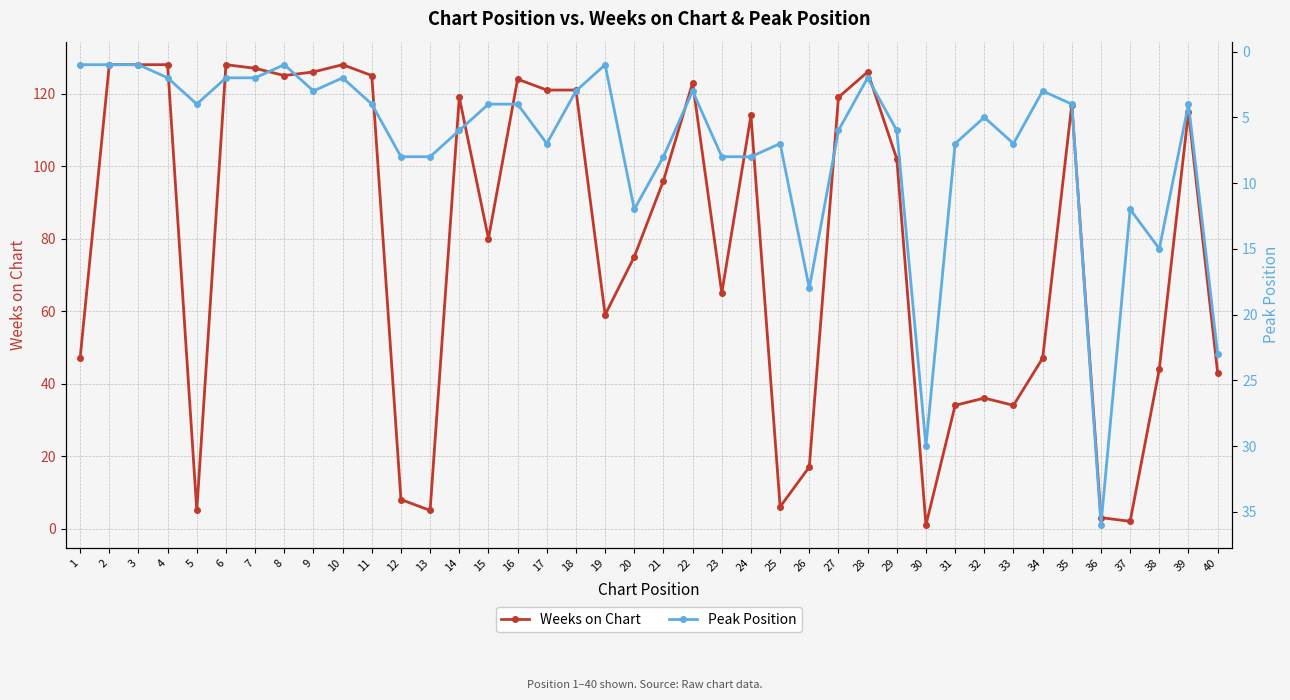

What is the average value of the Peak Position series?

7